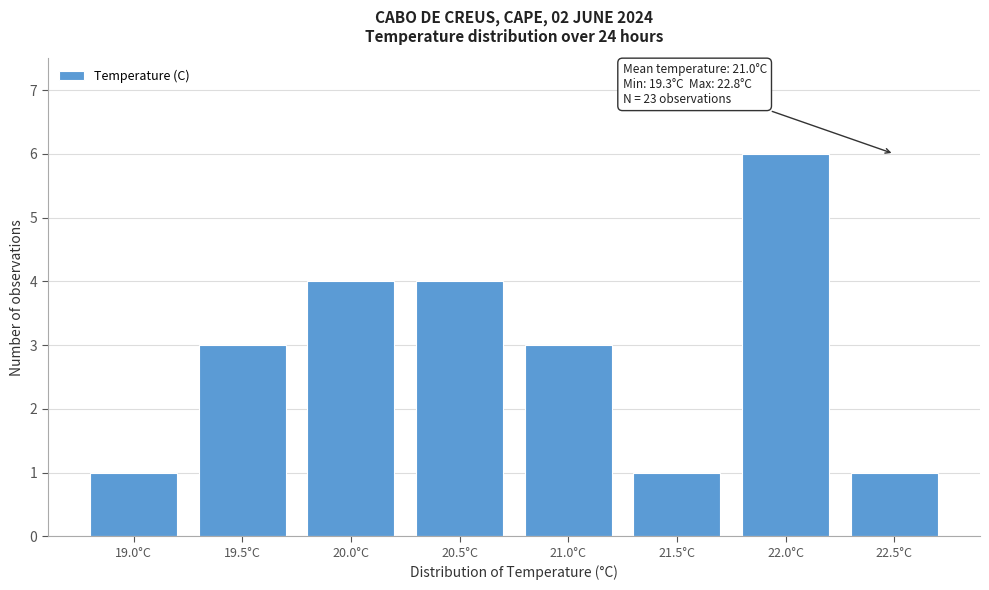

Reading left to right, transcribe all the data shown in this chart.

19.0°C=1	19.5°C=3	20.0°C=4	20.5°C=4	21.0°C=3	21.5°C=1	22.0°C=6	22.5°C=1